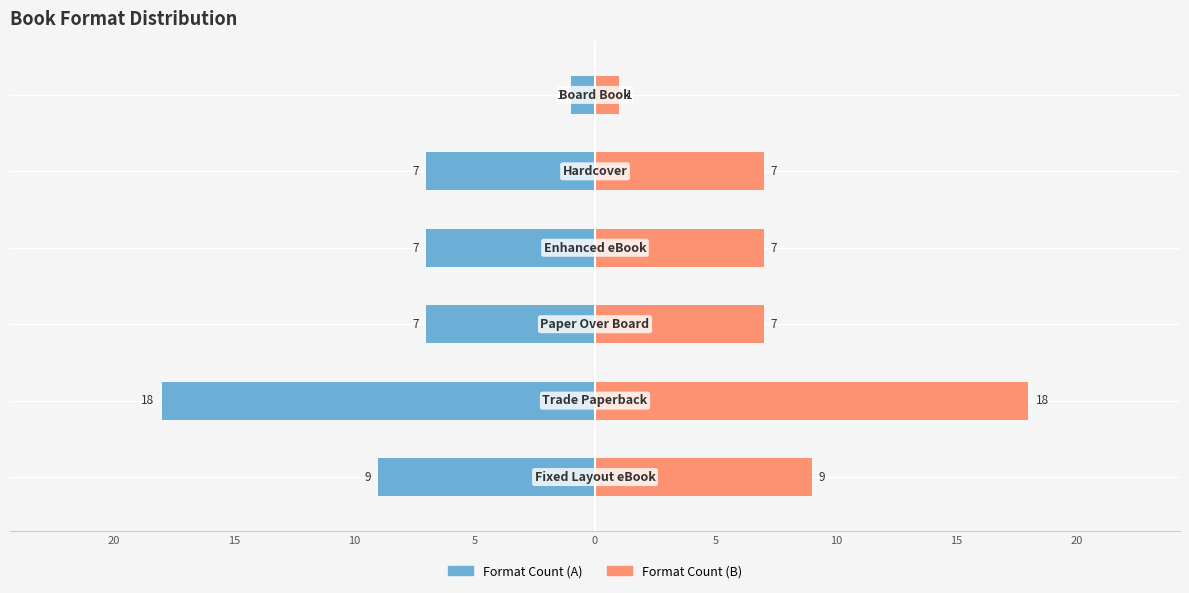

Reading left to right, extract all data points from this chart.

Format Count (A): 5=-9	10=-18	15=-7	20=-7	0=-7	5=-1
Format Count (B): 5=9	10=18	15=7	20=7	0=7	5=1